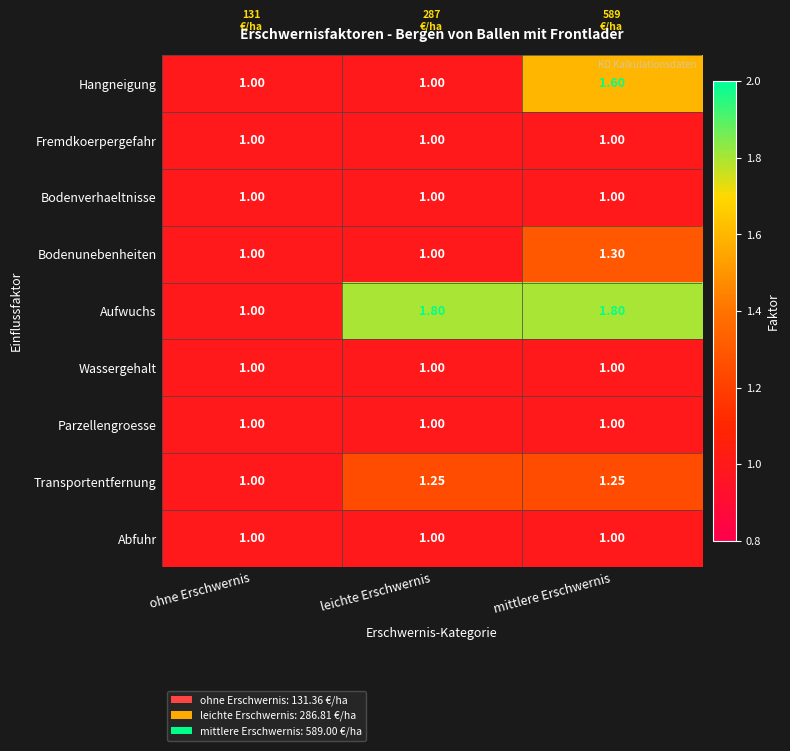

Between ohne Erschwernis and mittlere Erschwernis, which series saw the biggest shift?

Aufwuchs